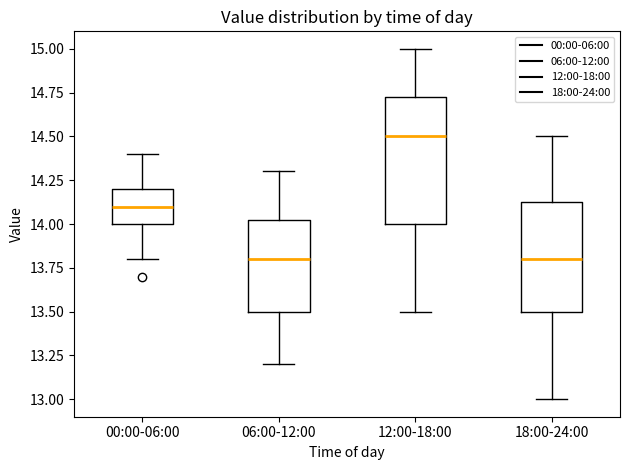

Comparing the boxes themselves (not the whiskers), which one is the tallest?

12:00-18:00